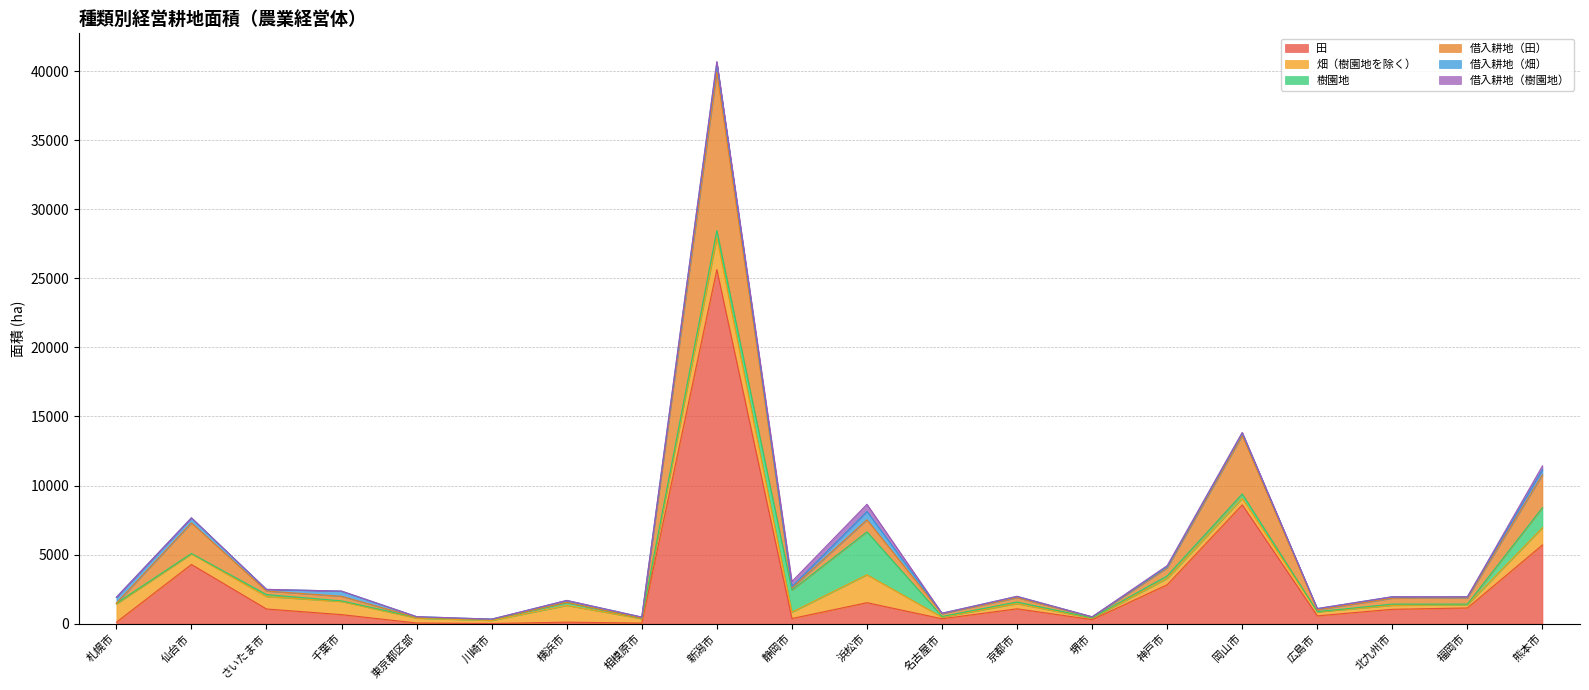

Count the number of data series in this chart.

6